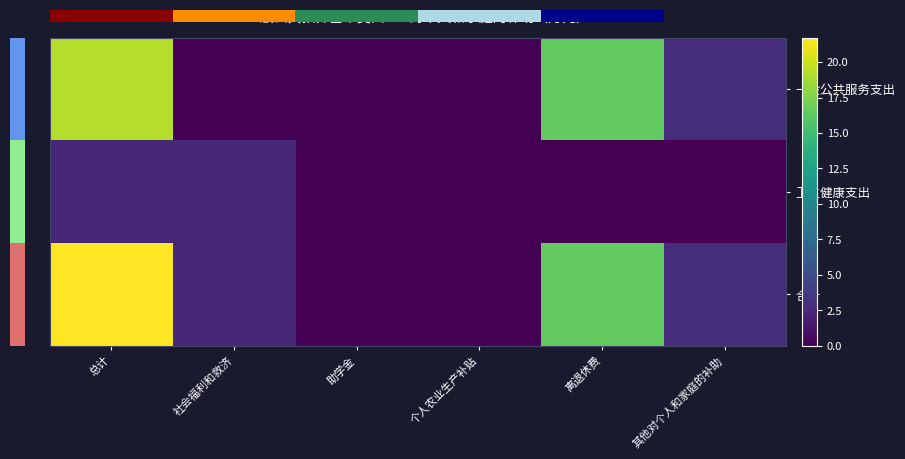

At which label is 卫生健康支出 closest to 1?

助学金